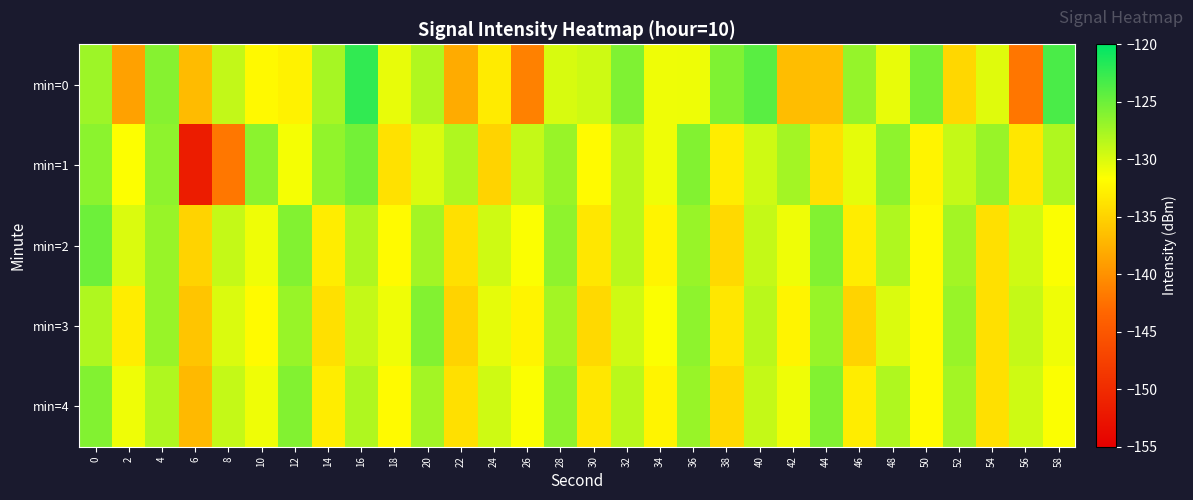

What is the maximum value shown in the chart?

-122.3